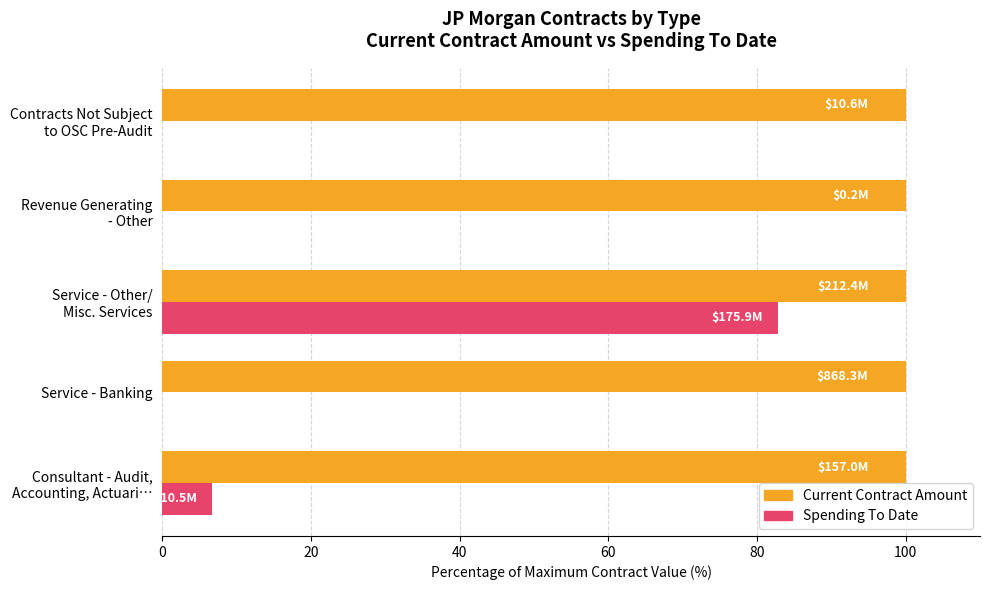

Which series has the largest total across all categories?

Current Contract Amount